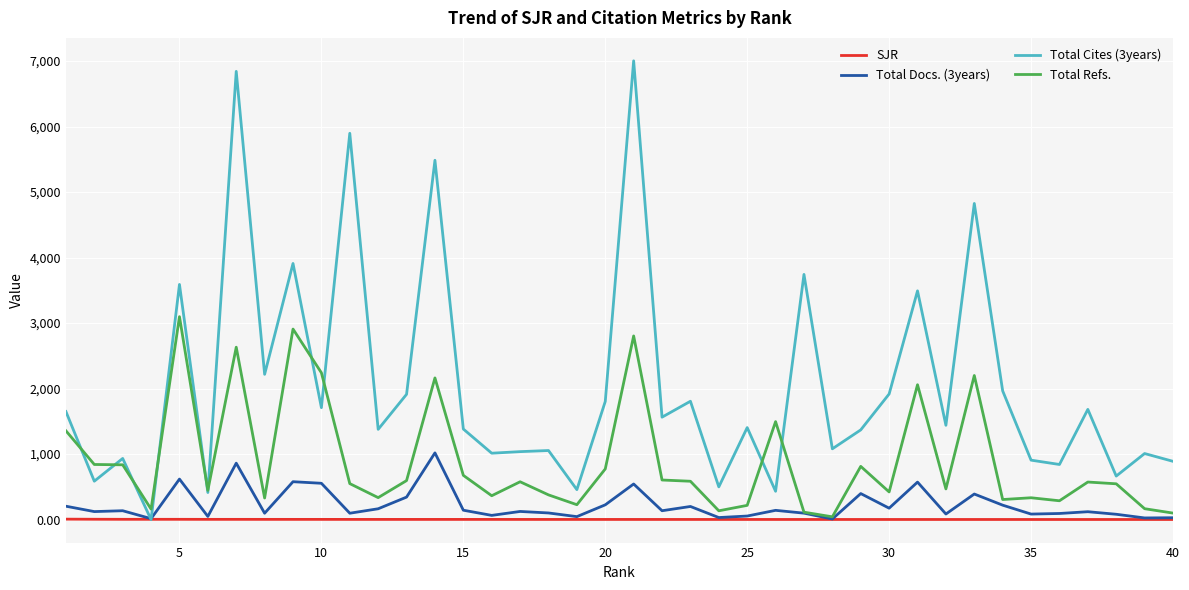

Which series has the largest total across all categories?

Total Cites (3years)